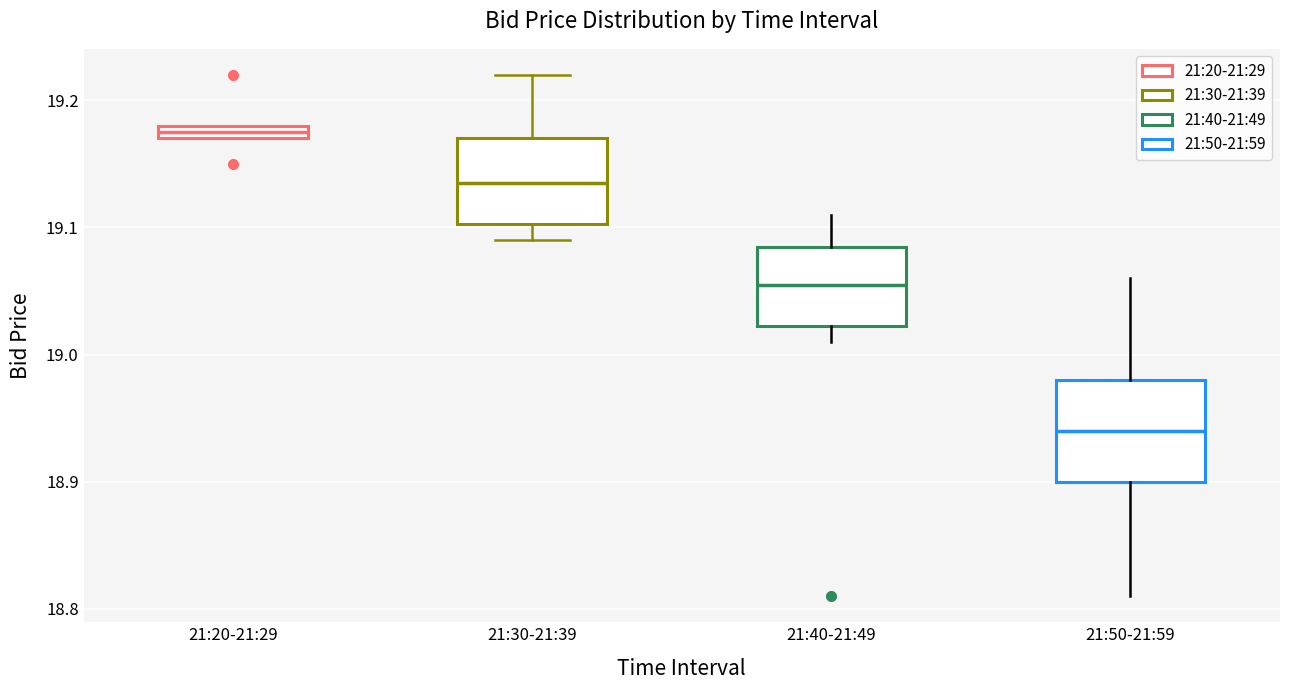

Which box is the tallest, from its lower edge to its upper edge?

21:50-21:59